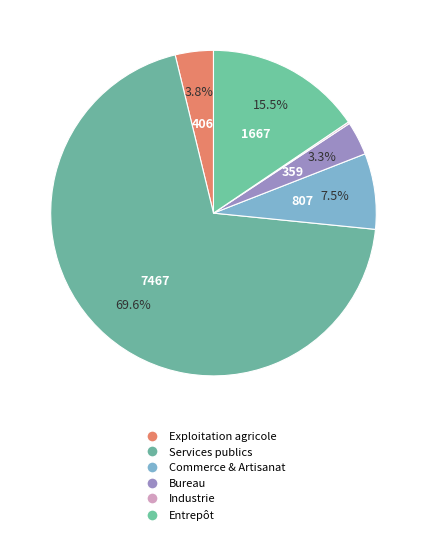

Combined, what portion of the pie is Bureau and Services publics?

73.0%